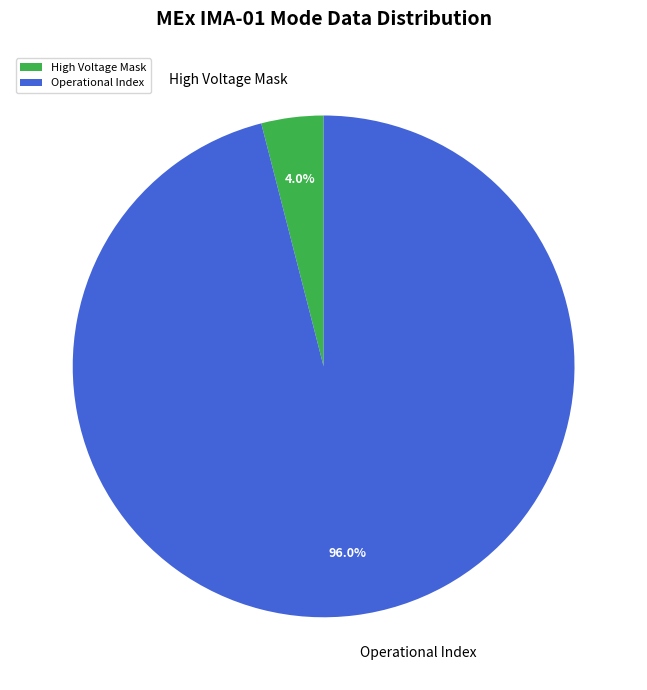

What is the largest slice in the pie chart?

Operational Index